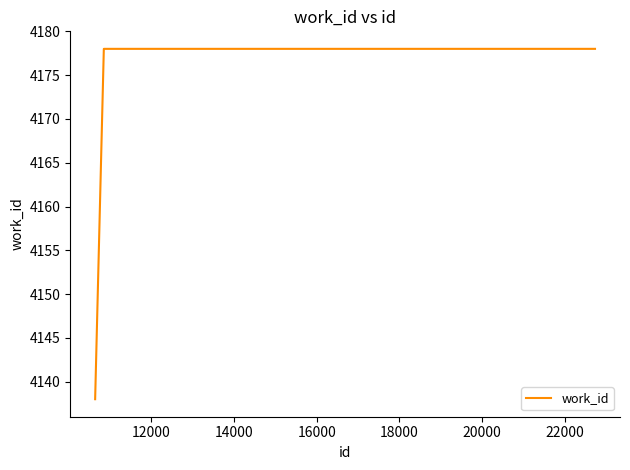

What is the sum of all values?

12494